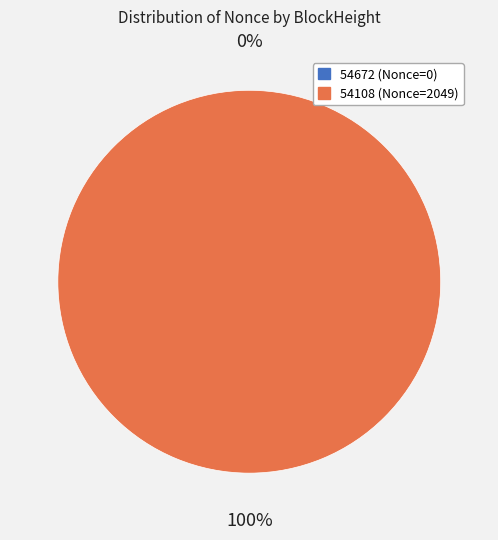

Is there a majority slice in this chart?

Yes